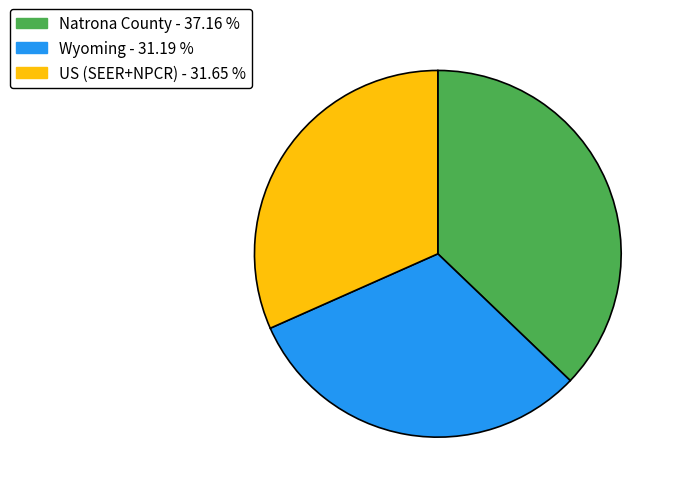

What is the largest slice in the pie chart?

Natrona County